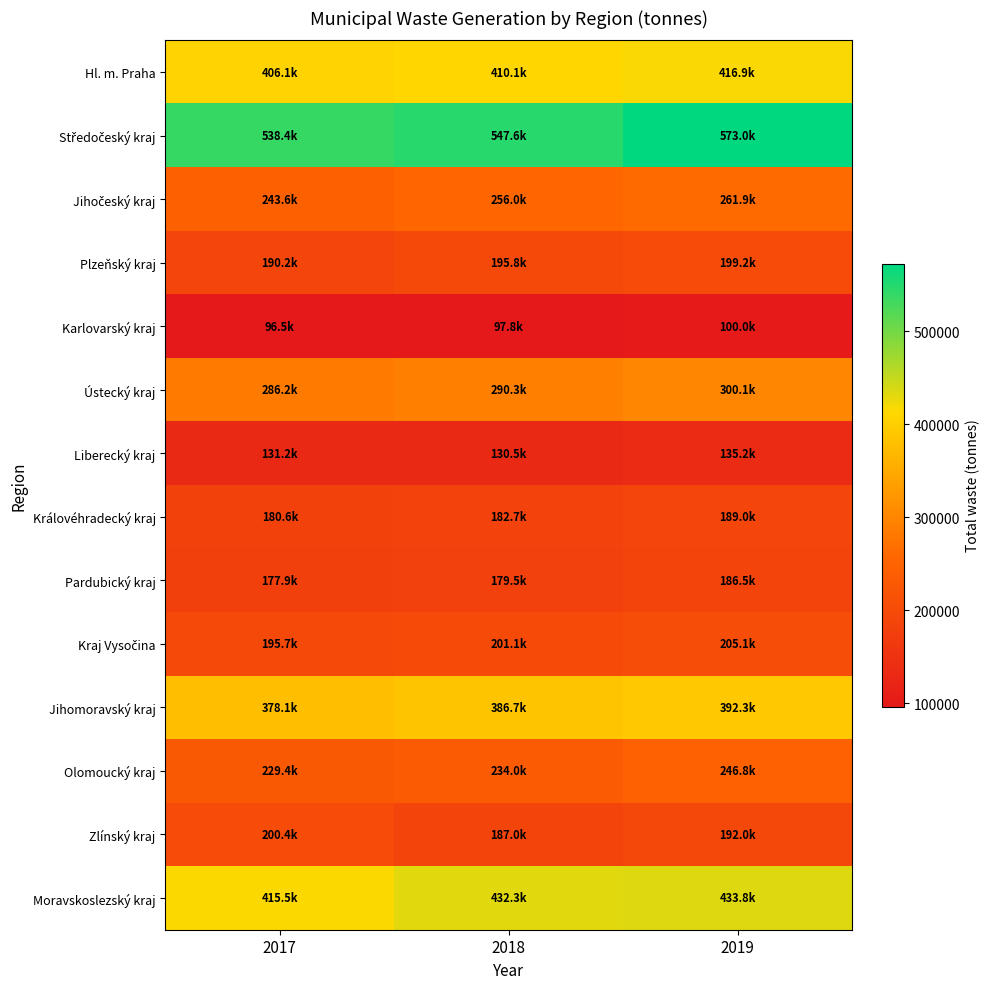

At 2017, list the series in order from smallest to largest.

Karlovarský kraj, Liberecký kraj, Pardubický kraj, Královéhradecký kraj, Plzeňský kraj, Kraj Vysočina, Zlínský kraj, Olomoucký kraj, Jihočeský kraj, Ústecký kraj, Jihomoravský kraj, Hl. m. Praha, Moravskoslezský kraj, Středočeský kraj